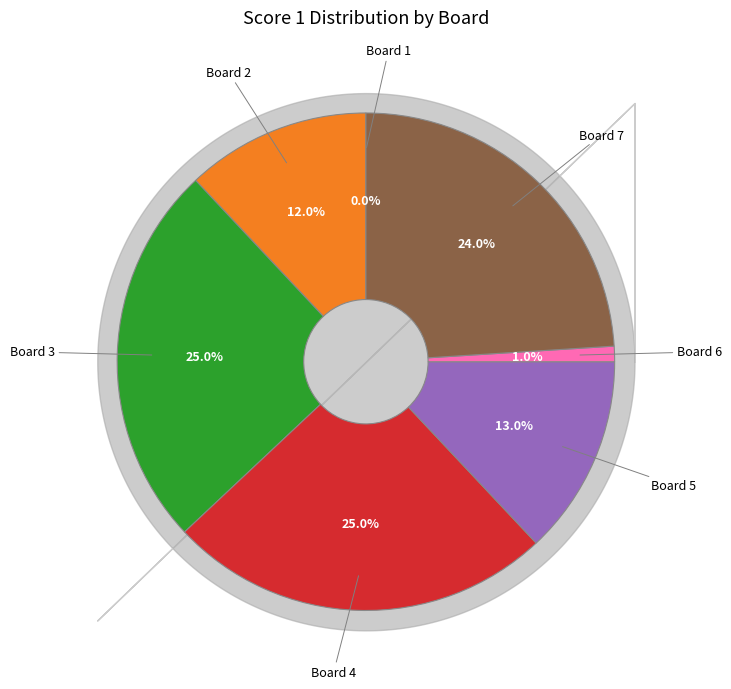

To the nearest percent, what is the average slice percentage?

14%